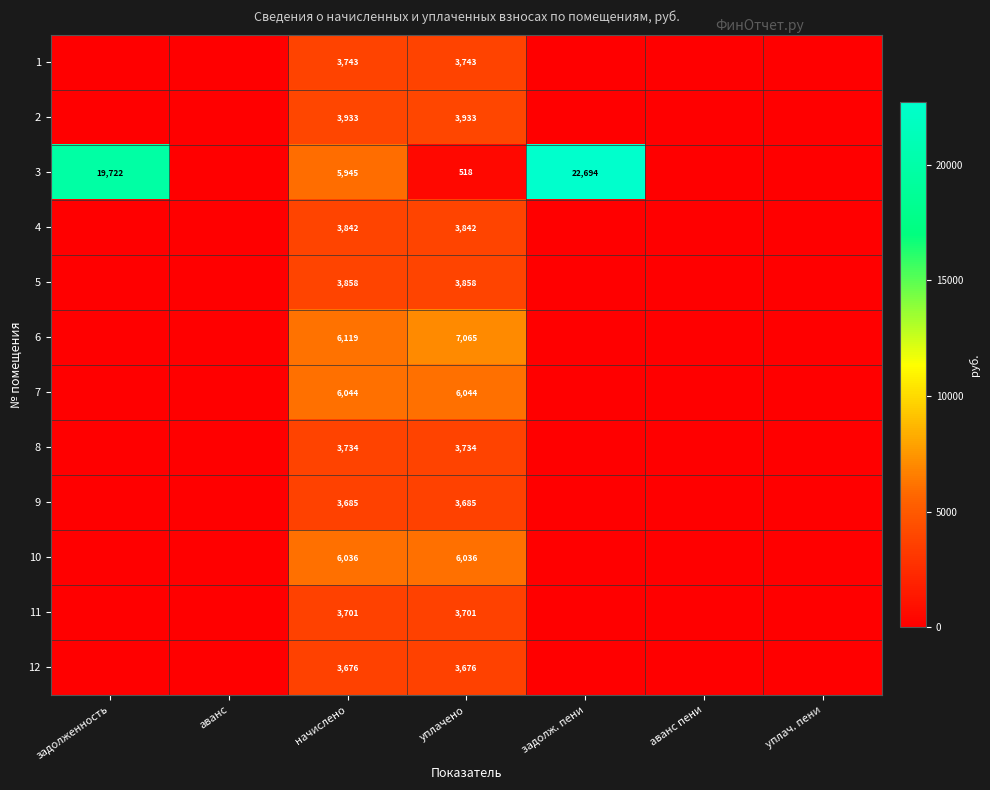

The value of 3 at задолженность is 19722. True or false?

True